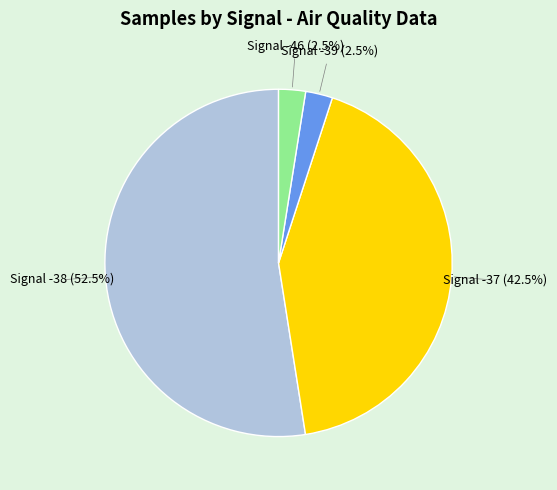

Does any single category account for the majority?

Yes